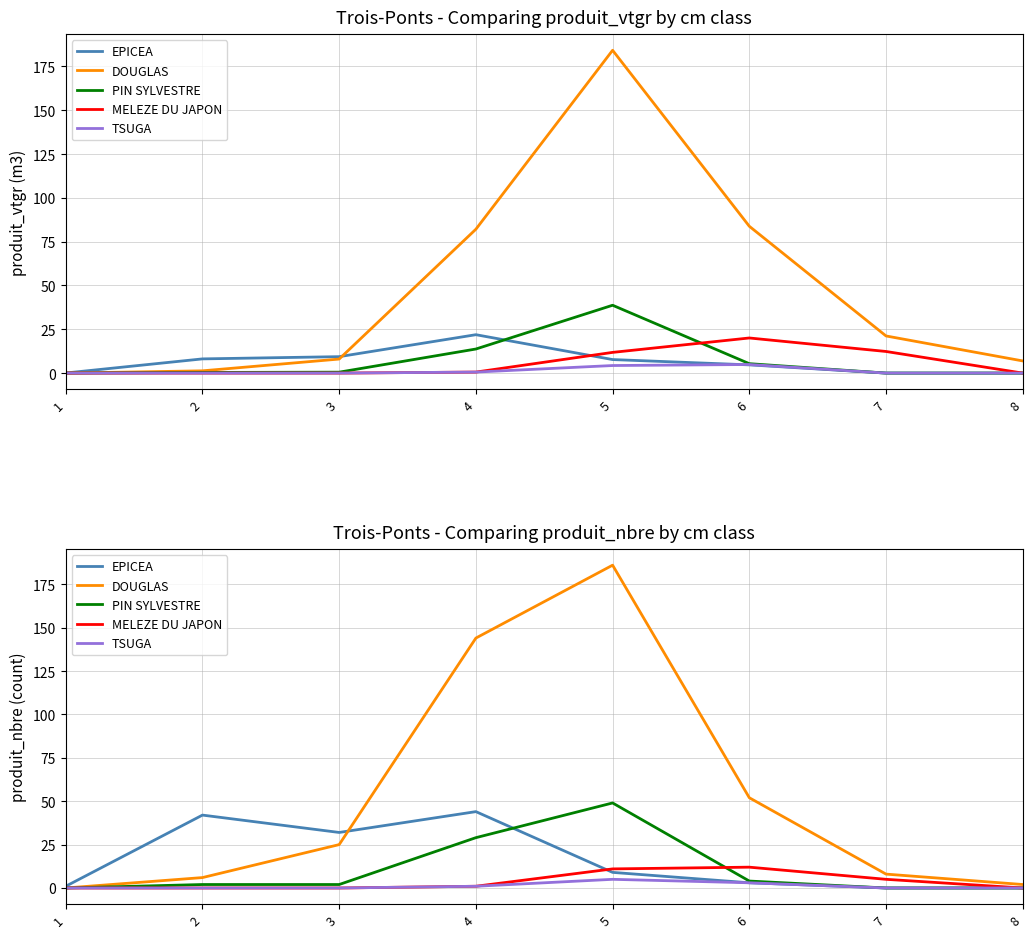

What is the maximum value shown in the chart?

186